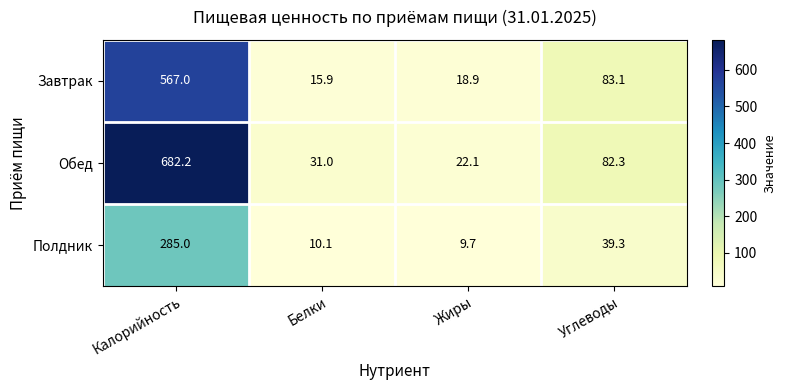

The value of Завтрак at Калорийность is 168.9. True or false?

False